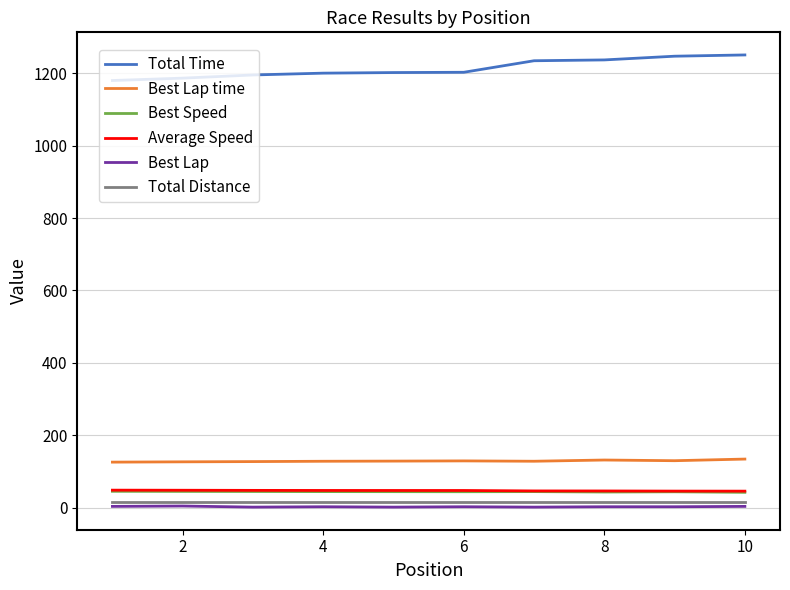

What is the maximum value for Average Speed?

48.8